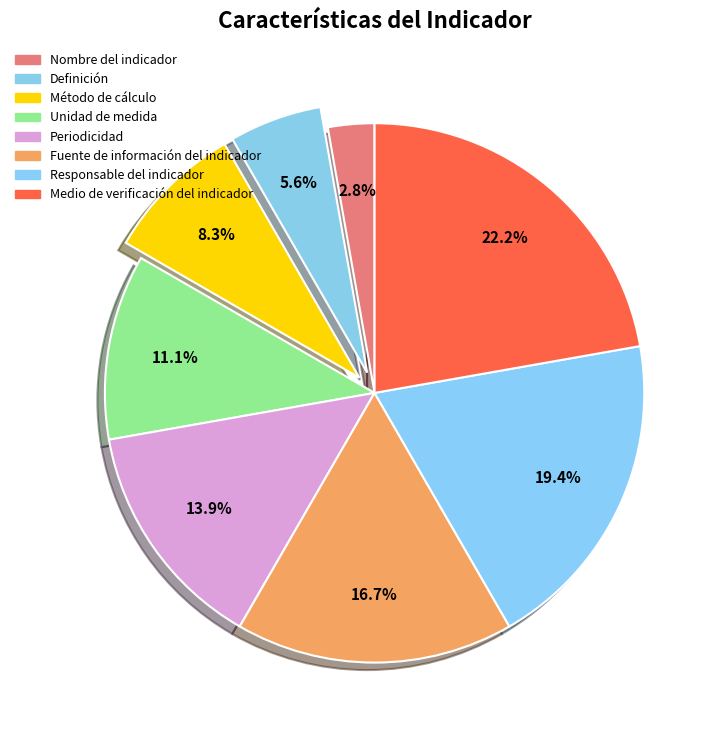

Which category has the smallest portion of the pie?

Nombre del indicador